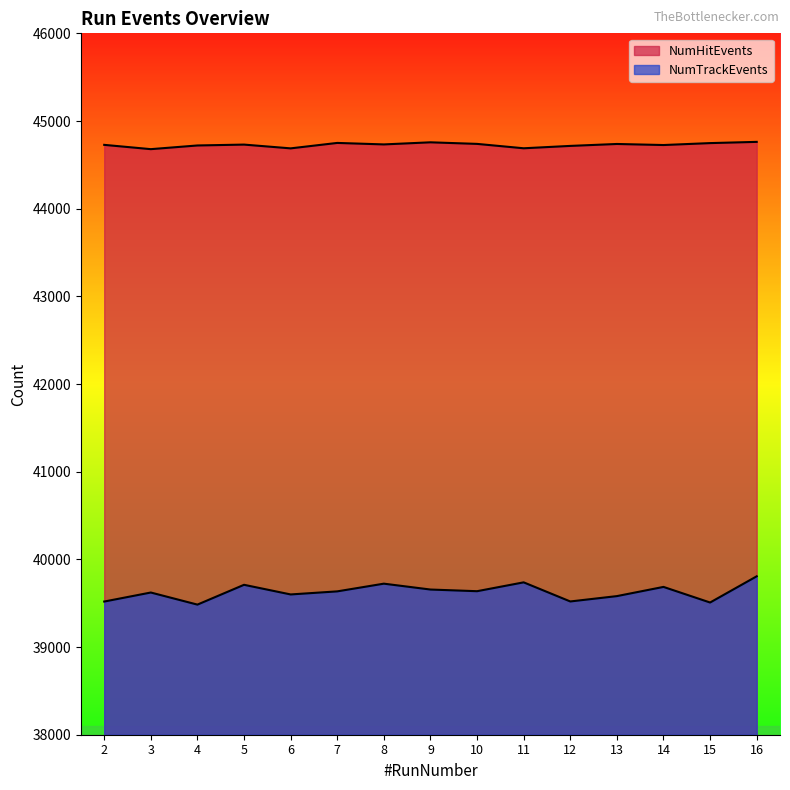

Which series has the widest spread of values?

NumTrackEvents